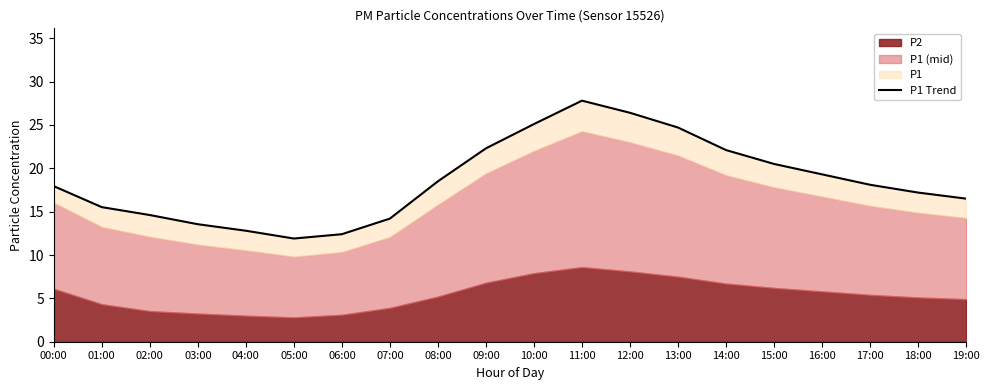

What is the value of the 11th point from the left?

25.1